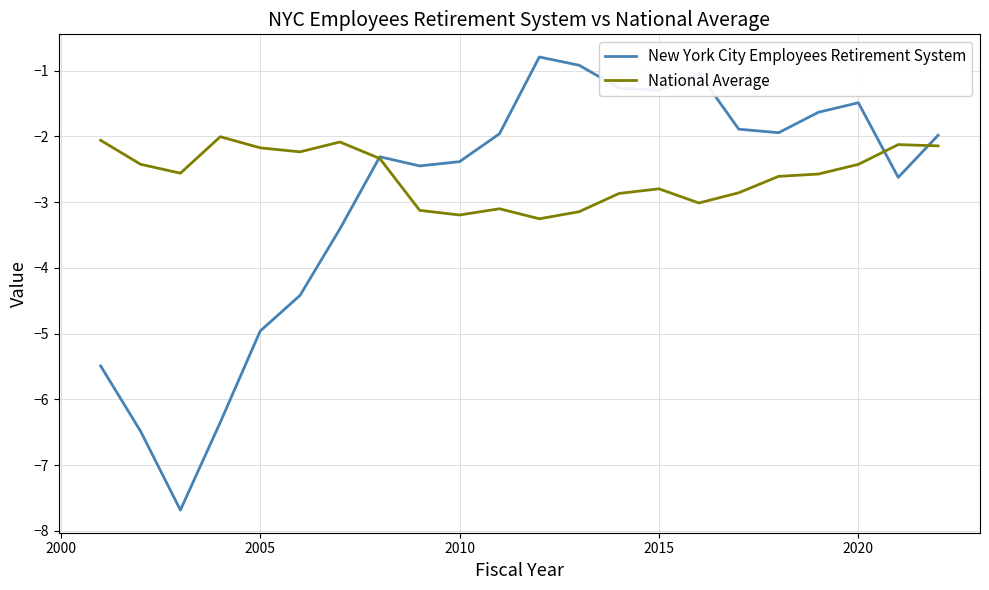

True or false: New York City Employees Retirement System has more than 0 points higher than both neighbors.

True